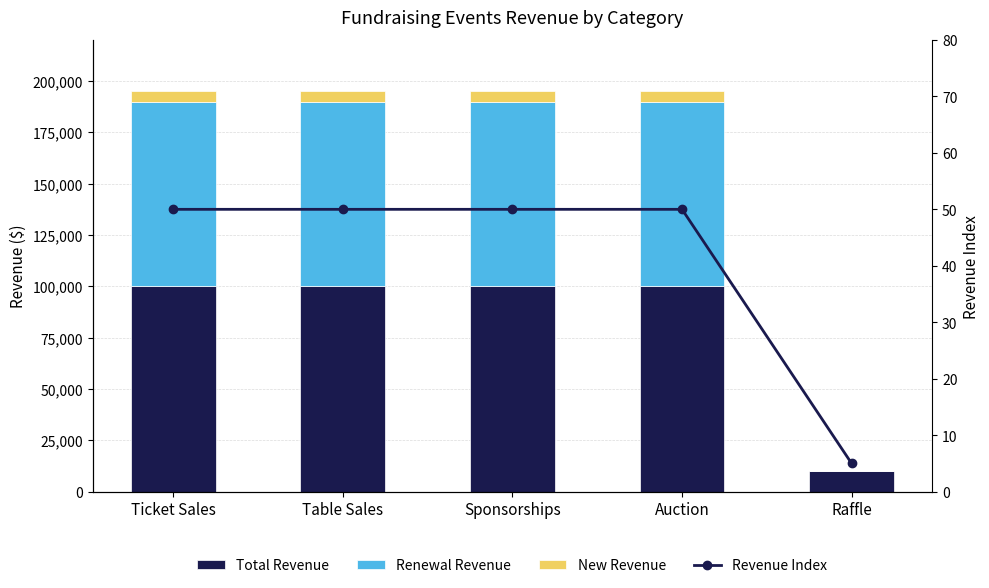

Reading left to right, extract all data points from this chart.

Total Revenue: Ticket Sales=100000	Table Sales=100000	Sponsorships=100000	Auction=100000	Raffle=10000
Renewal Revenue: Ticket Sales=90000	Table Sales=90000	Sponsorships=90000	Auction=90000	Raffle=0
New Revenue: Ticket Sales=5000	Table Sales=5000	Sponsorships=5000	Auction=5000	Raffle=0
Revenue Index: Ticket Sales=50	Table Sales=50	Sponsorships=50	Auction=50	Raffle=5